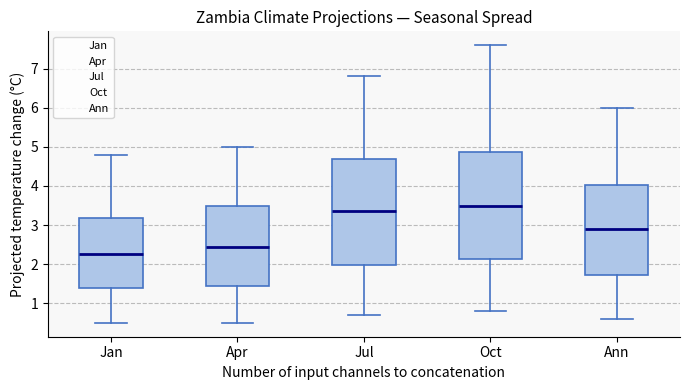

Where does the lower whisker of the box for Apr end on the y-axis? The values are not printed on the chart, so give them approximately, as read against the axis.

0.5